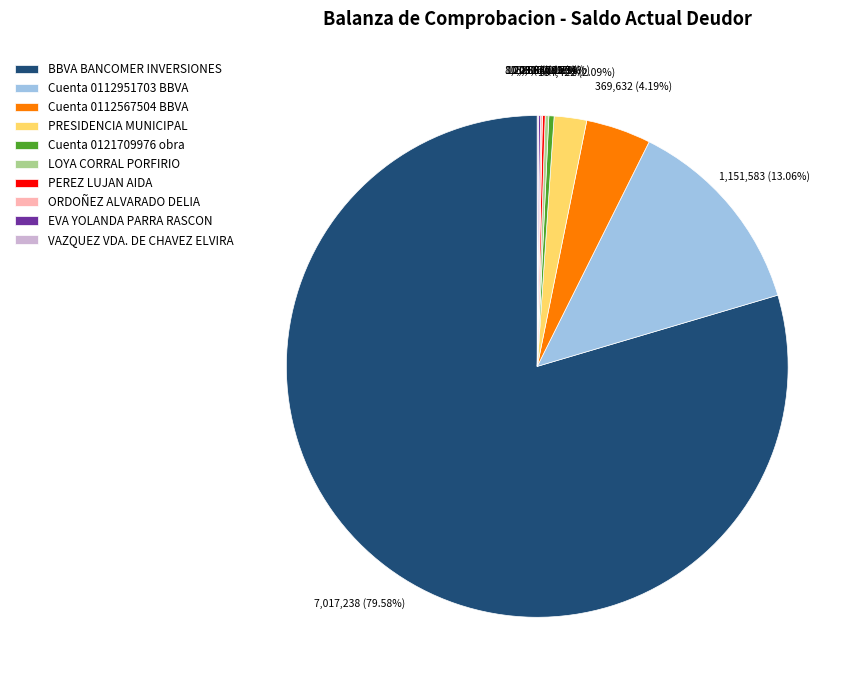

Does Cuenta 0121709976 obra represent more than half of the total?

No